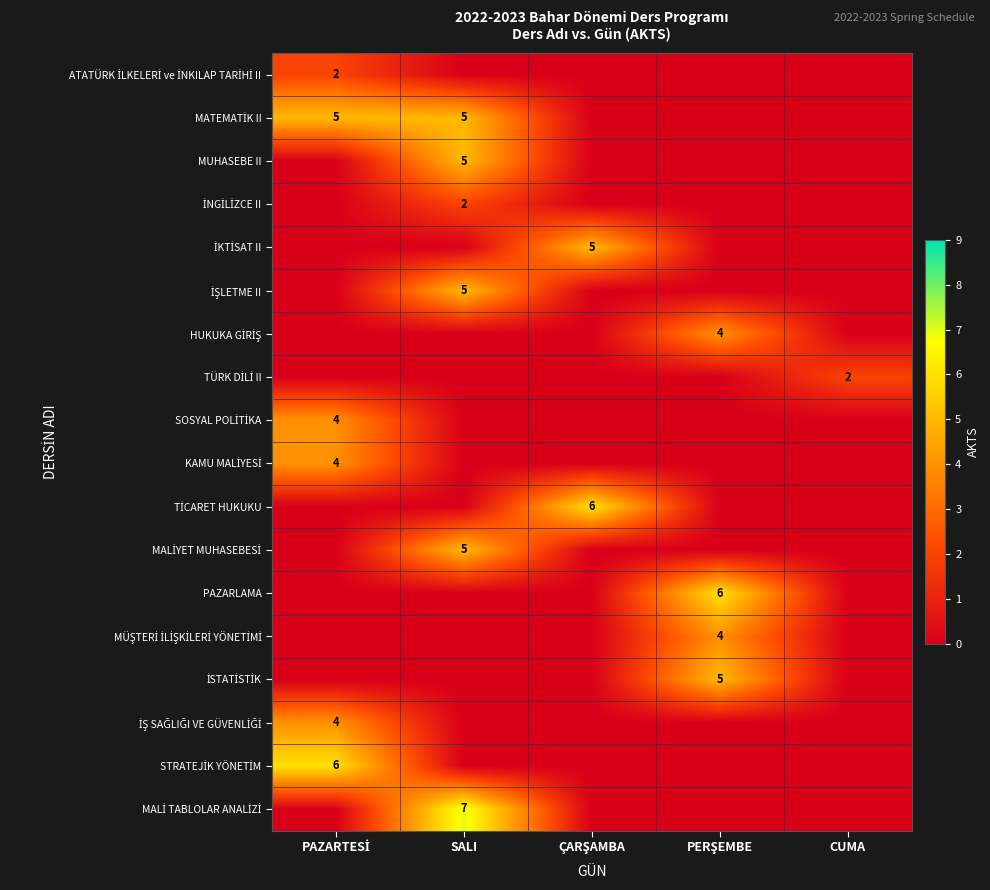

What is the total value across all series at PAZARTESİ?

25